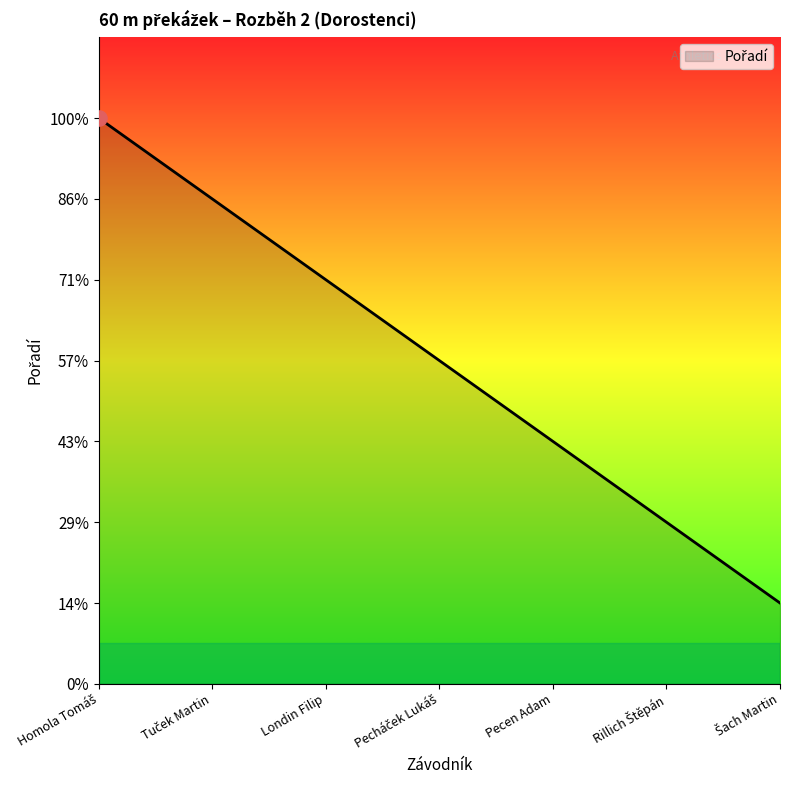

Is this an area chart (filled region under the line)?

Yes